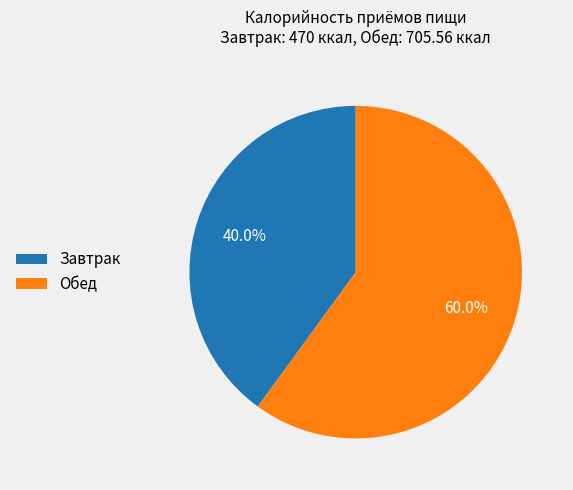

How many segments does this pie chart have?

2